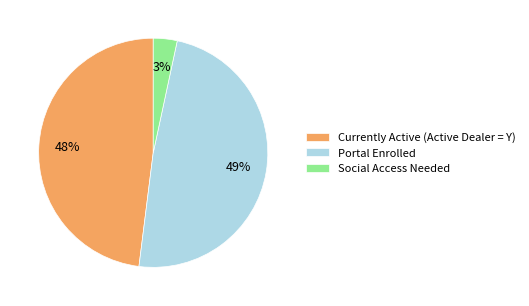

What is the smallest slice in the pie chart?

Social Access Needed